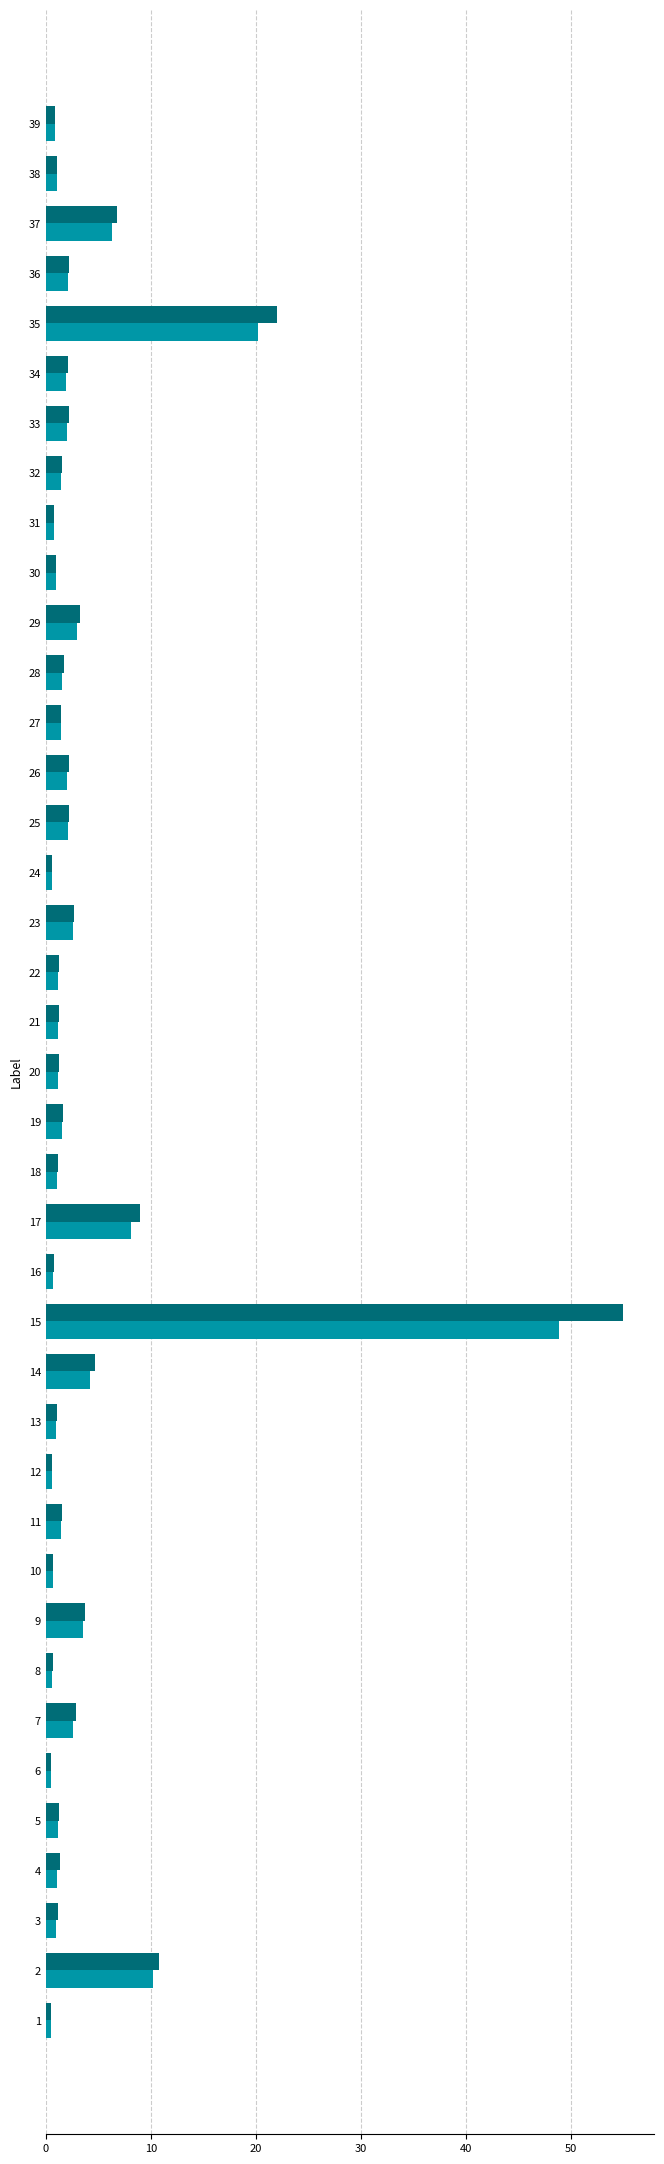

At which category is the sum across all series the highest?

15